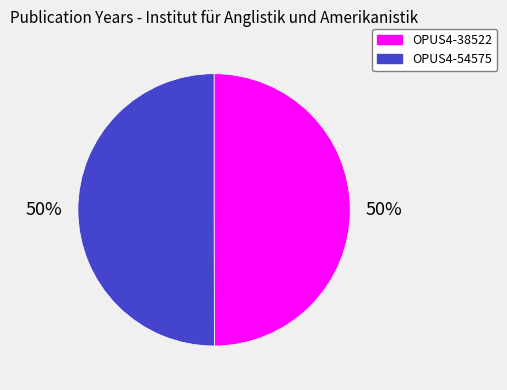

Is it true that OPUS4-38522 is 36% of the pie?

False